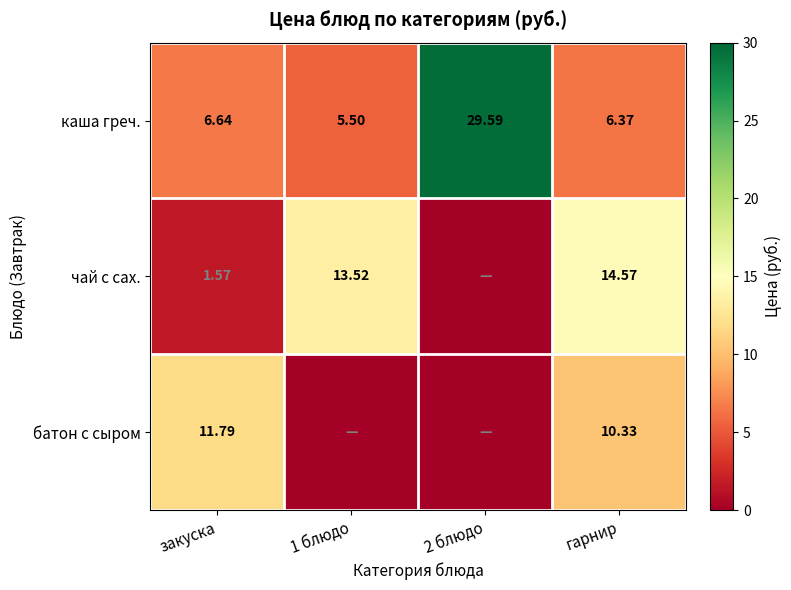

Is the value of батон с сыром at закуска greater than the value of каша греч. at 1 блюдо?

Yes